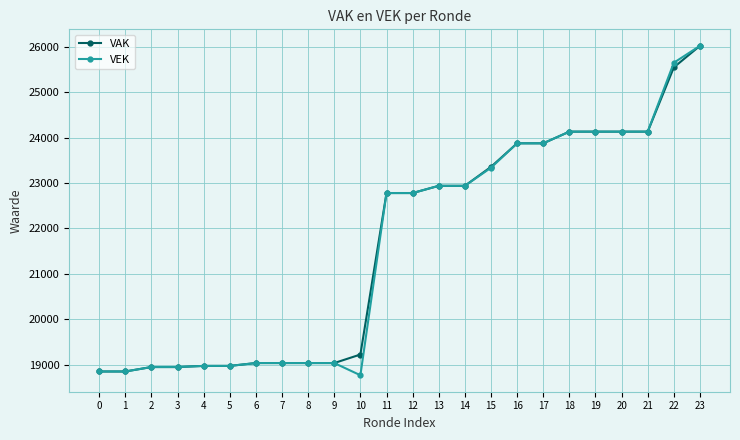

What is the greatest value displayed?

26026